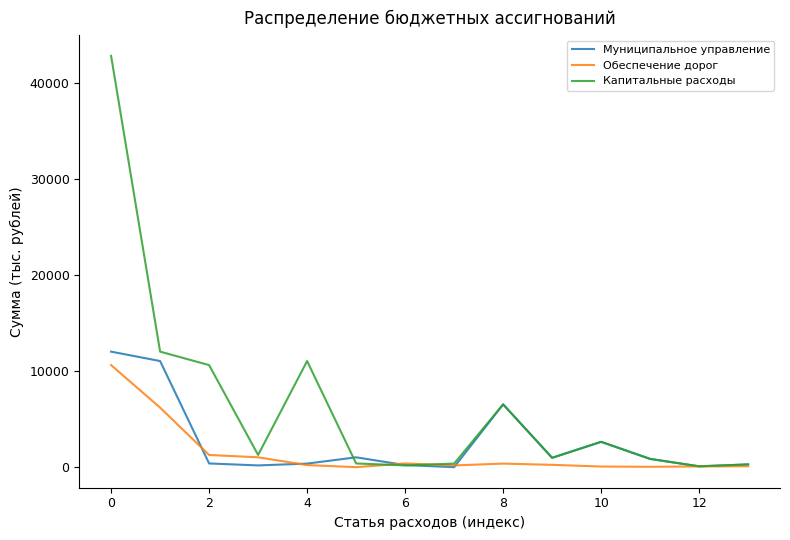

Which series has the largest total across all categories?

Капитальные расходы